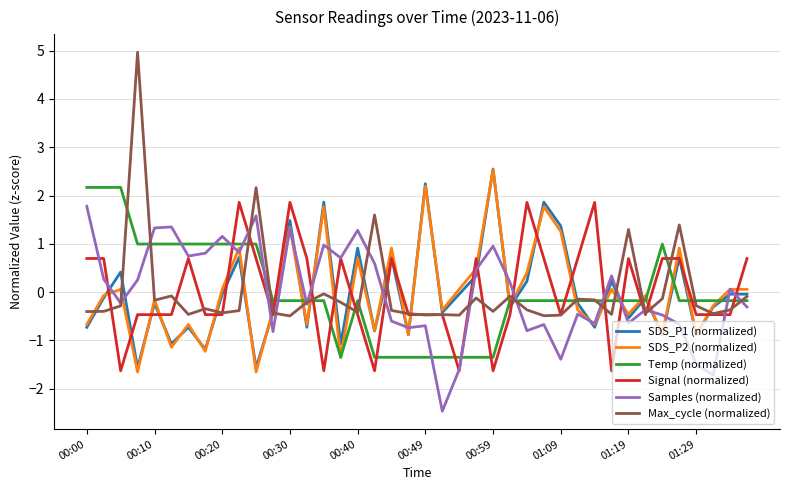

In Samples (normalized), how many points are higher than both neighbors (excluding endpoints)?

13